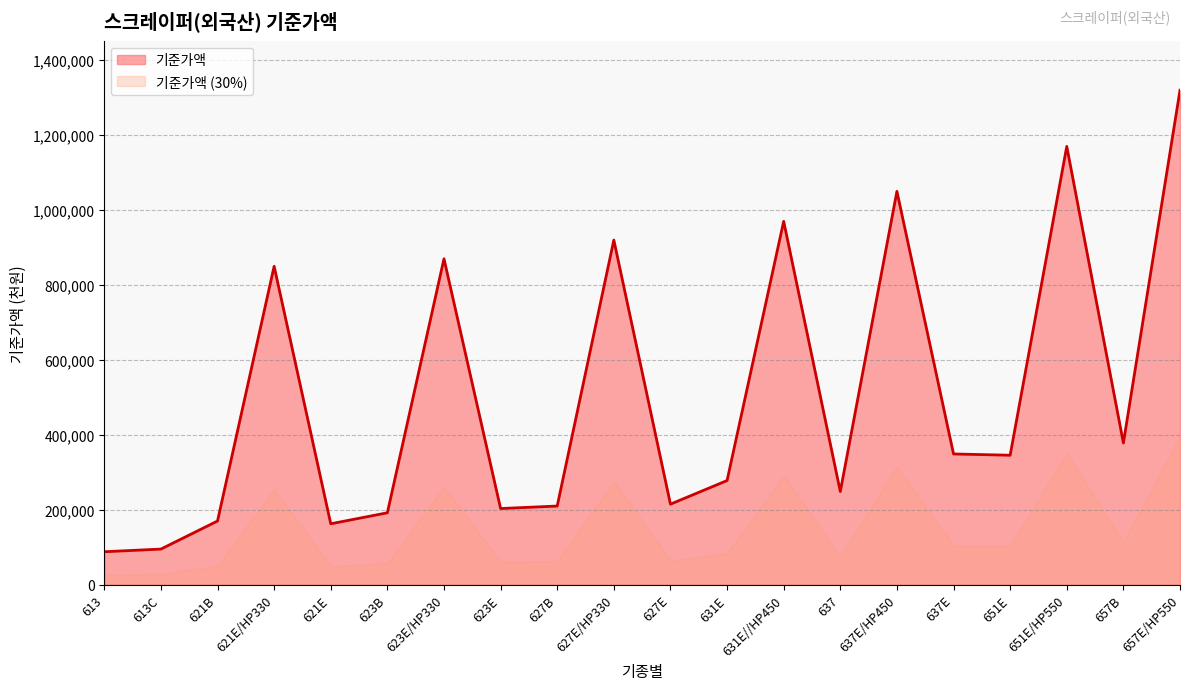

How many distinct data groups are displayed?

2